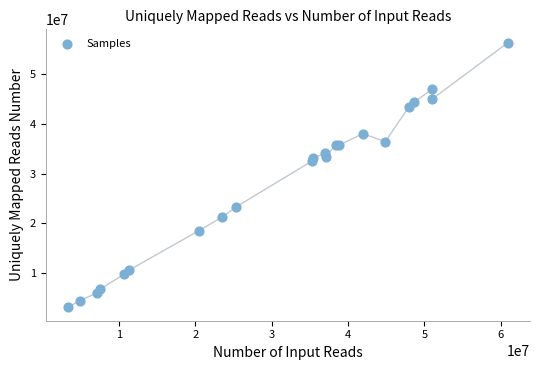

What Y value in the scatter plot is closest to 29704999?

32557073